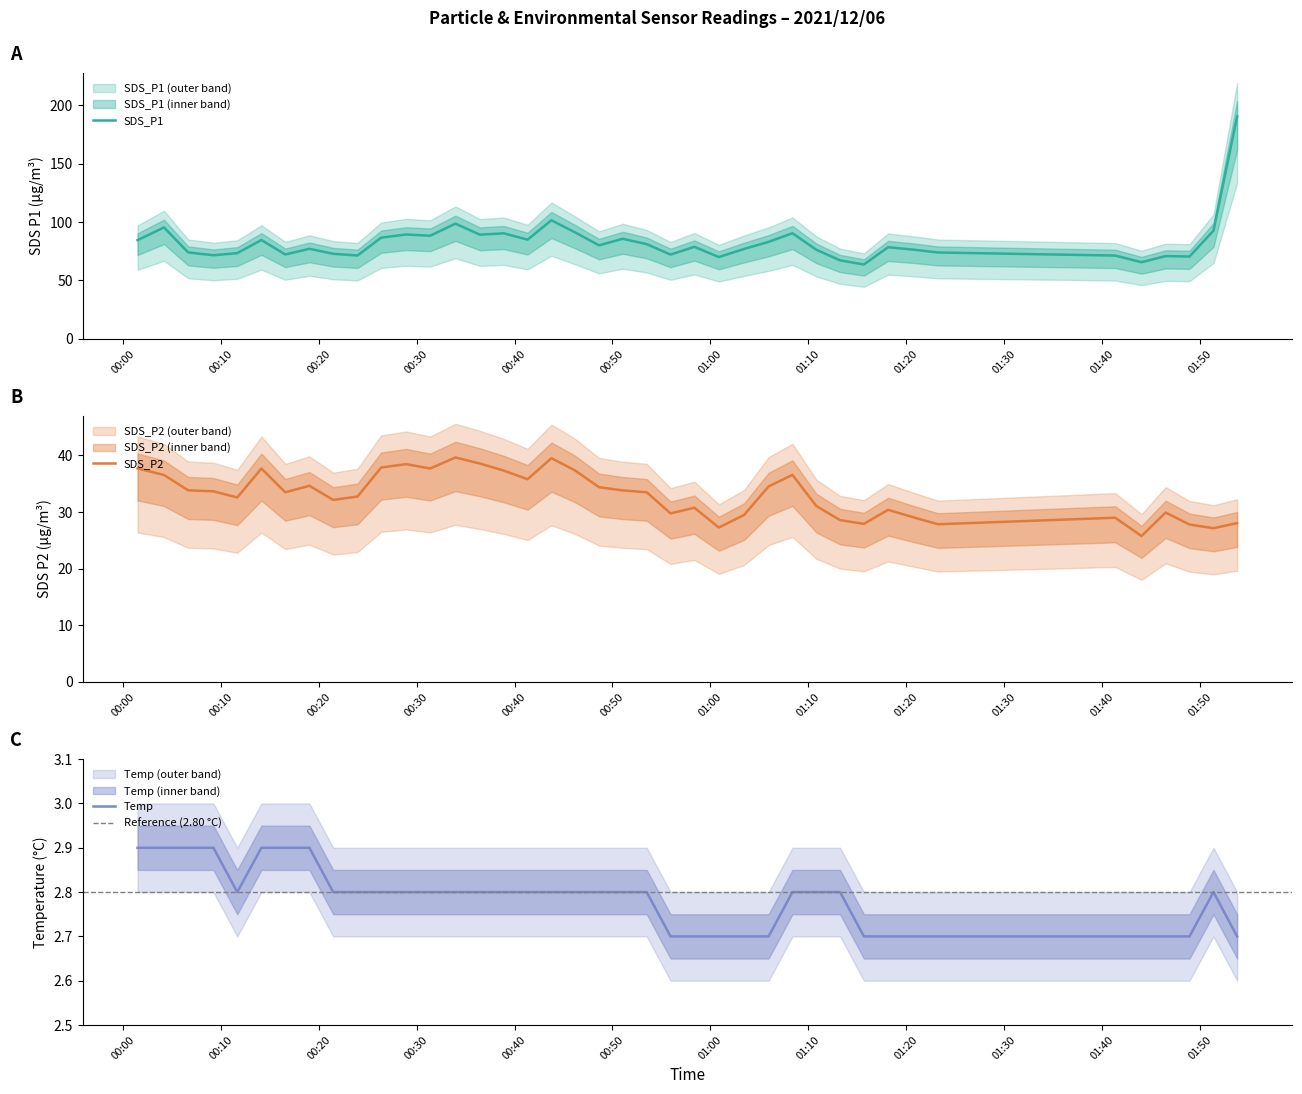

Which series has the largest total across all categories?

SDS_P1